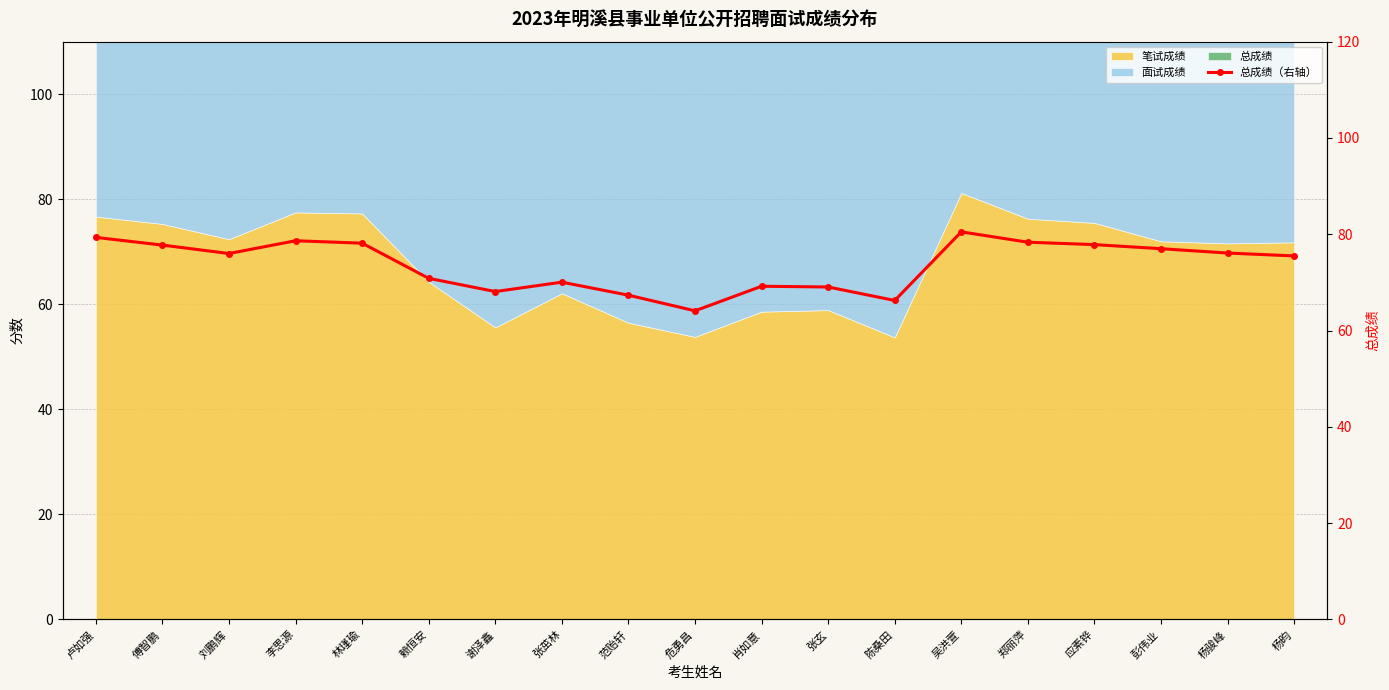

What is the change in value from 李思源 to 陈桑田?

-12.4